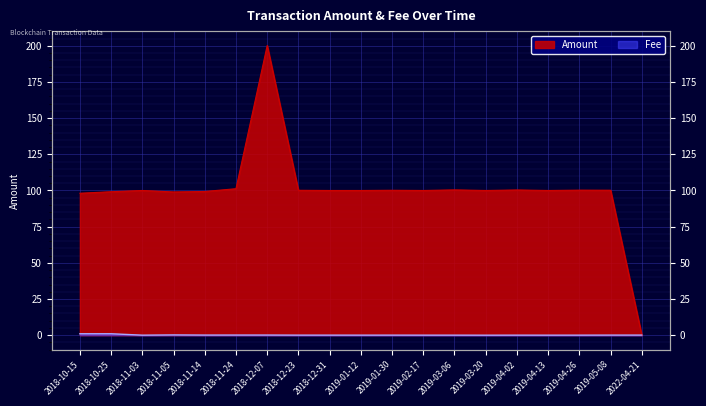

List the series in order of their peak value, lowest first.

Fee, Amount